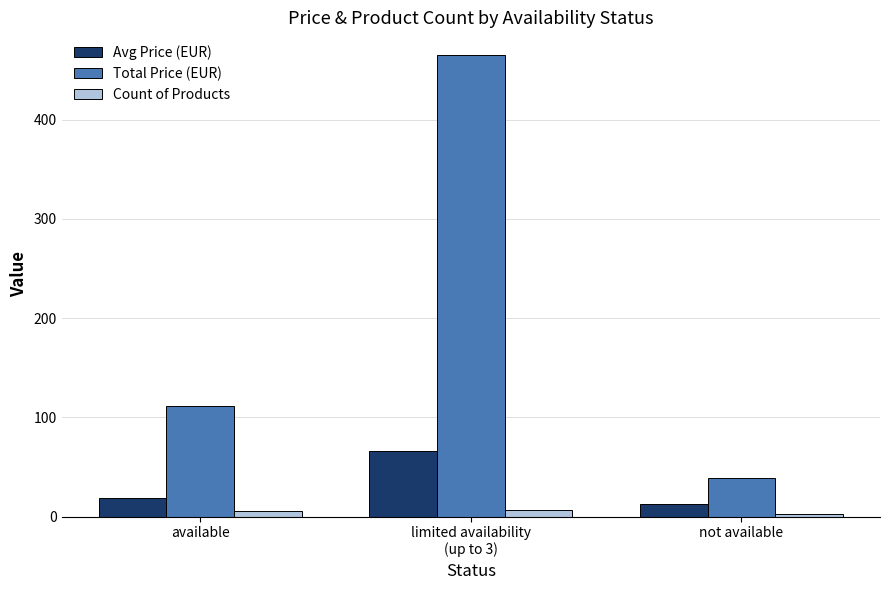

Which series has the widest spread of values?

Total Price (EUR)